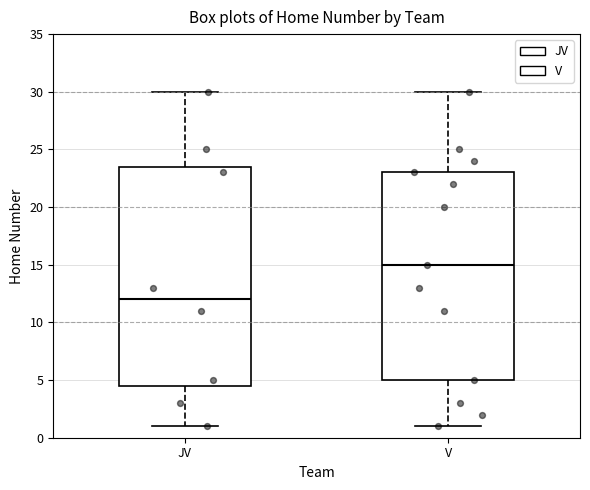

Which box's median line is the lowest?

JV